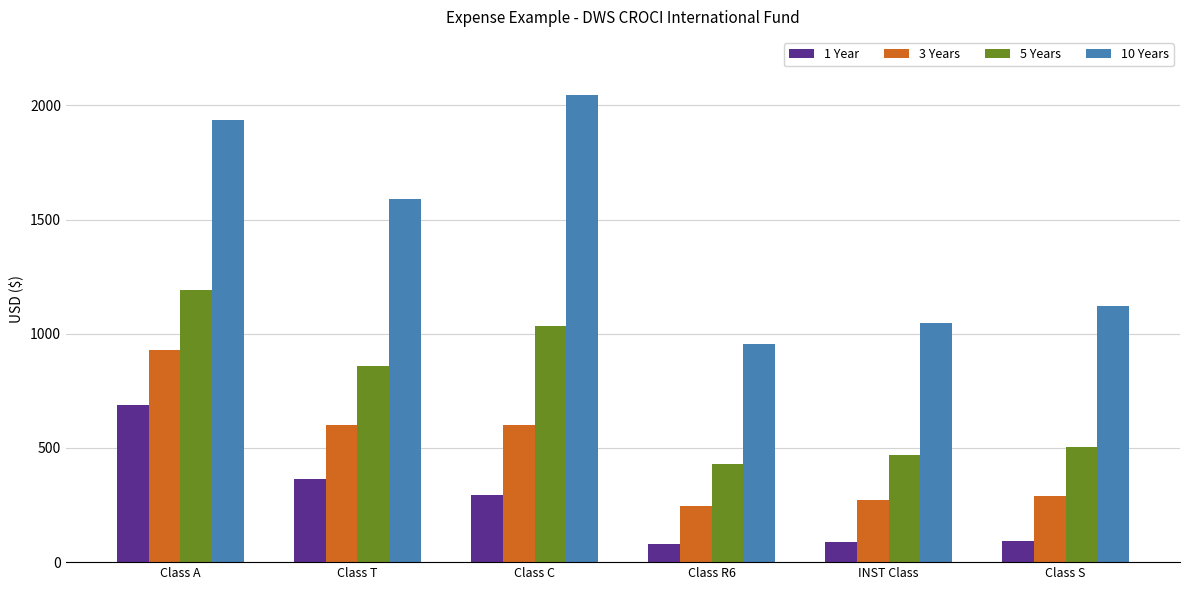

What is the label of the 5th bar from the left?

INST Class